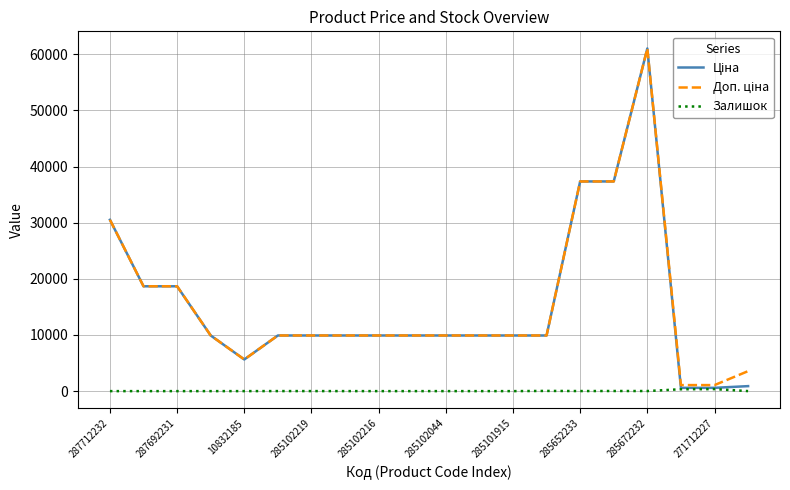

True or false: Доп. ціна and Залишок intersect in this chart.

False